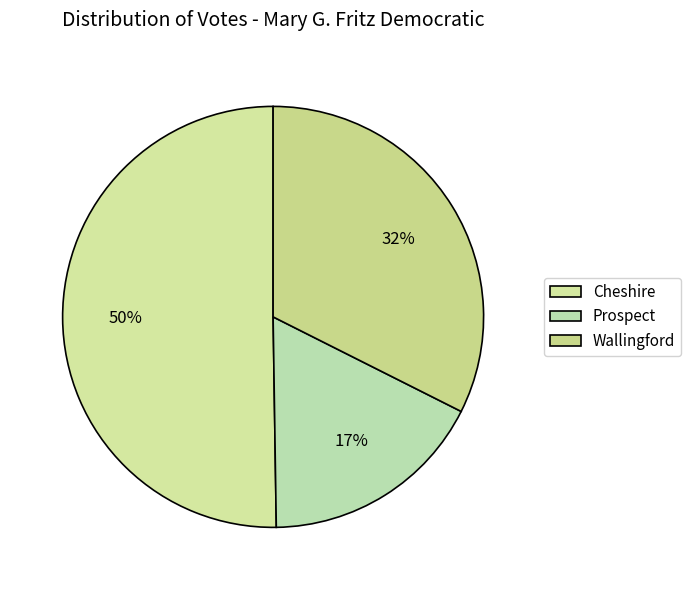

Count the number of slices in the pie.

3